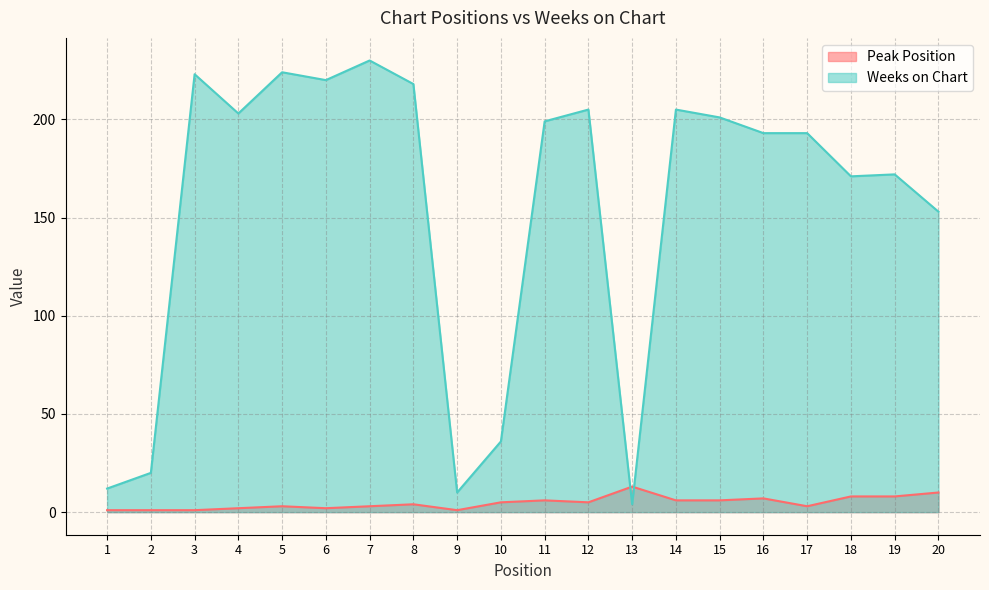

Reading right to left, what are all the values shown in this chart?

Peak Position: 10	8	8	3	7	6	6	13	5	6	5	1	4	3	2	3	2	1	1	1
Weeks on Chart: 153	172	171	193	193	201	205	4	205	199	36	10	218	230	220	224	203	223	20	12